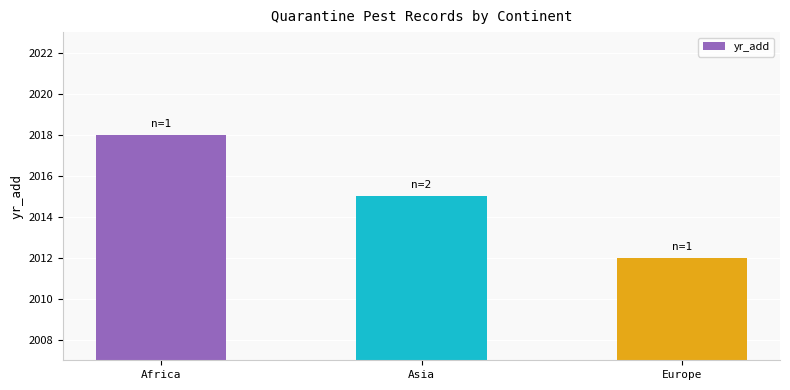

What is the label of the 1st bar from the right?

Europe